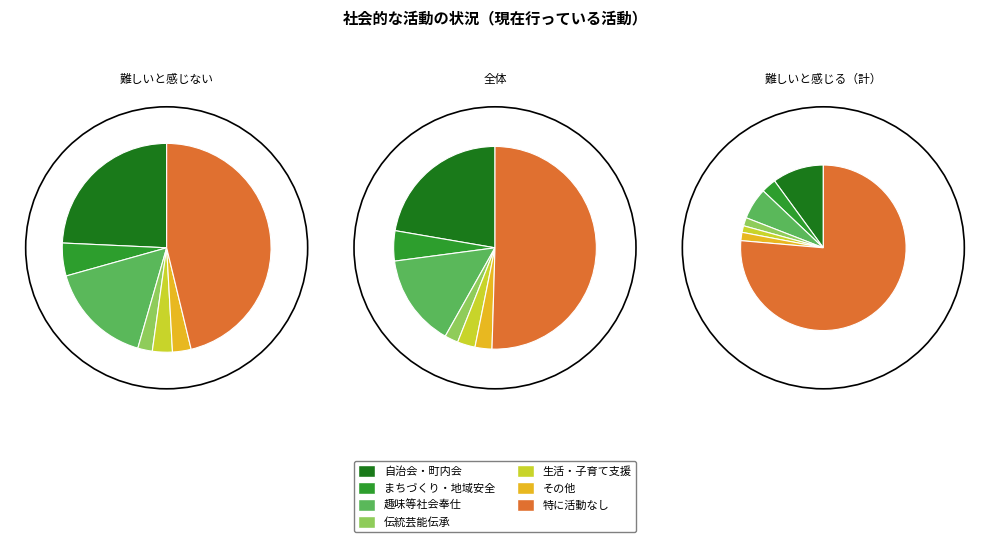

To the nearest percent, what is the combined percentage of その他 and 特に活動はしていない?

53%